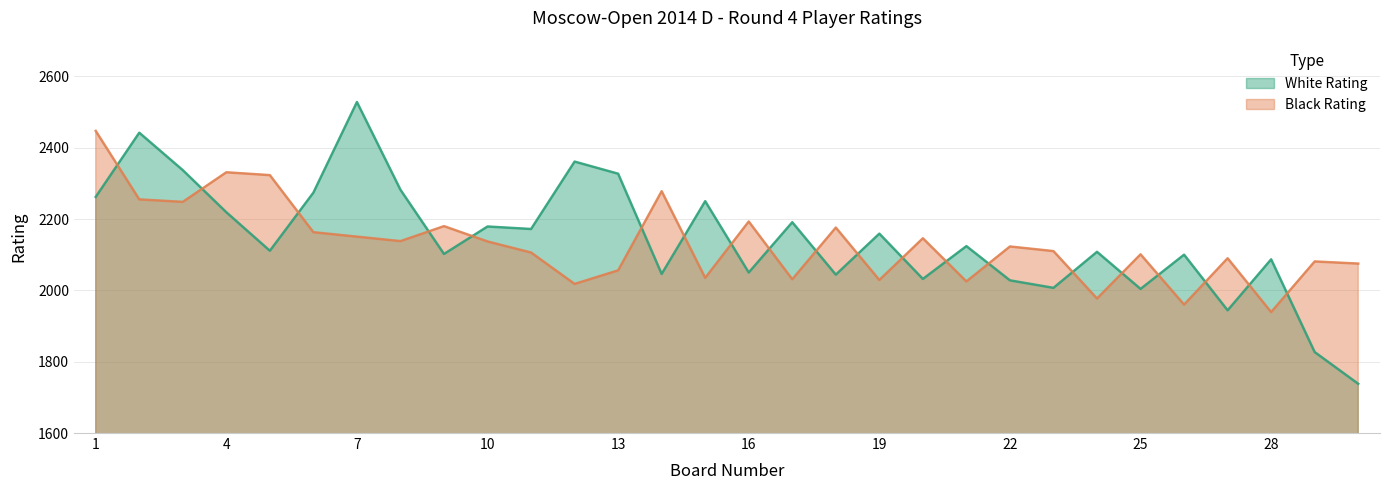

What is the average value?

2144